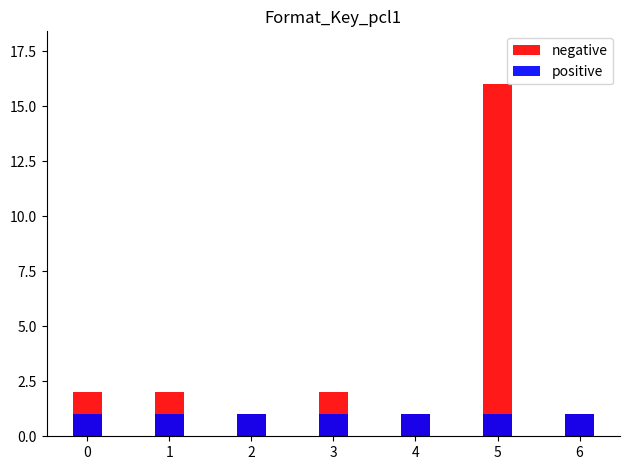

Which category has the highest value in the negative series?

5